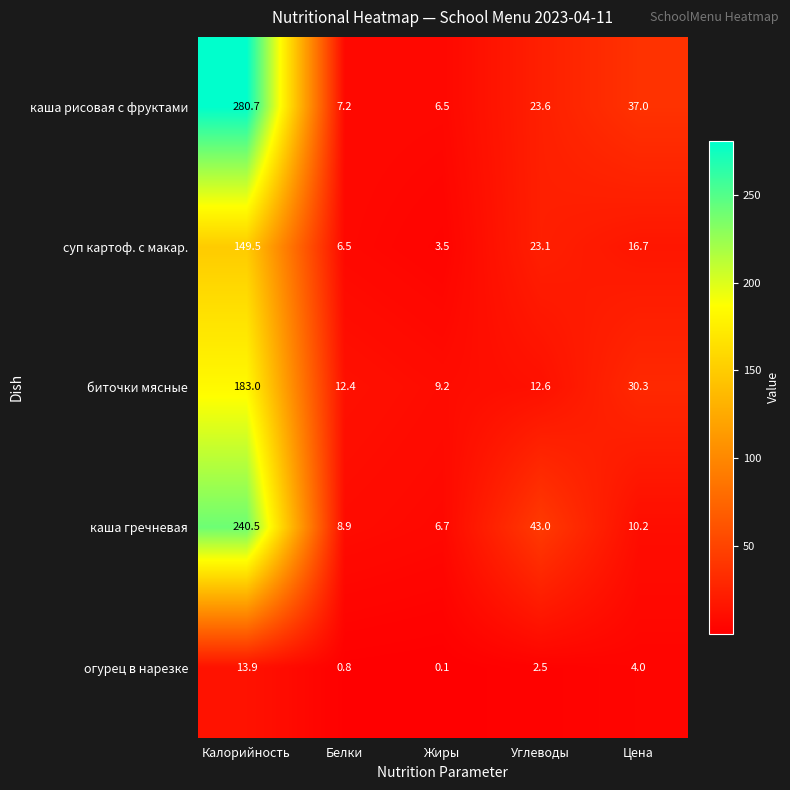

What is the spread (max minus min) of values at Углеводы?

40.5